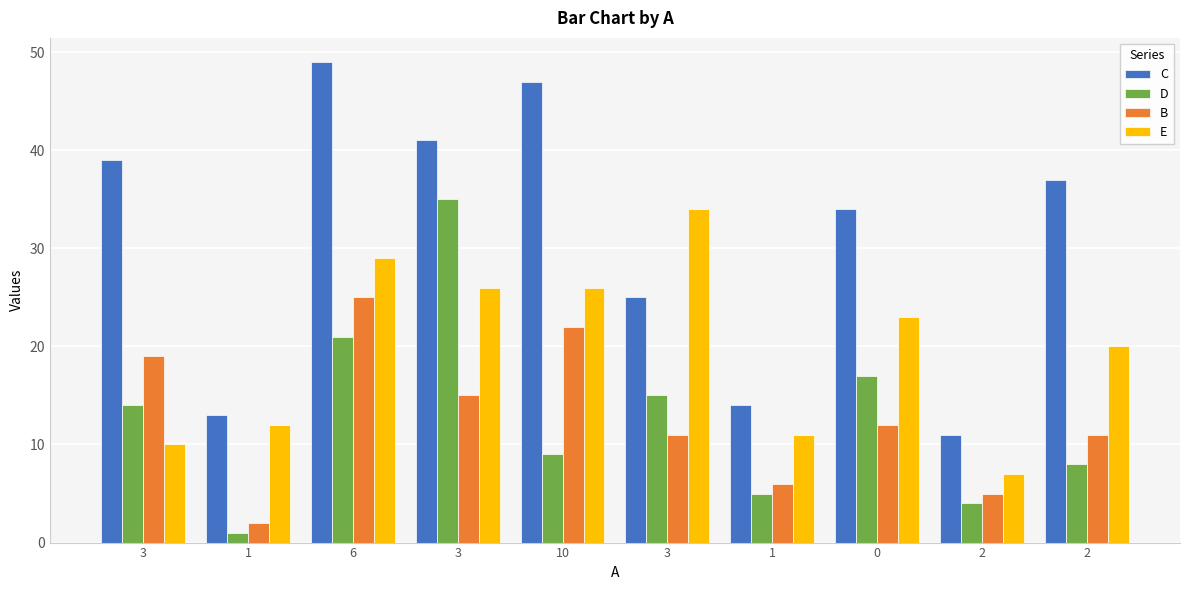

Rank the series at 0 from highest to lowest value.

C, E, D, B